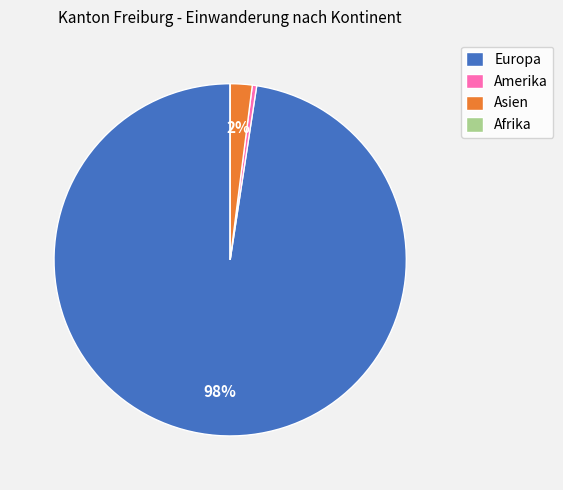

What is the largest slice in the pie chart?

Europa